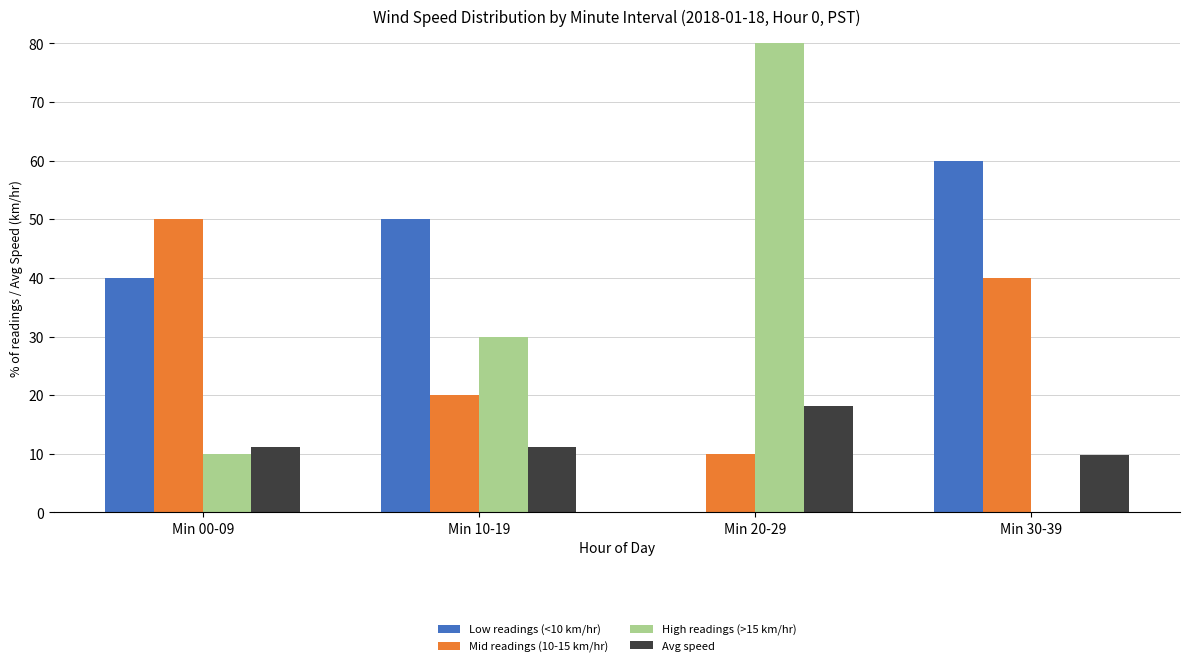

What is the spread (max minus min) of values at Min 00-09?

40.0